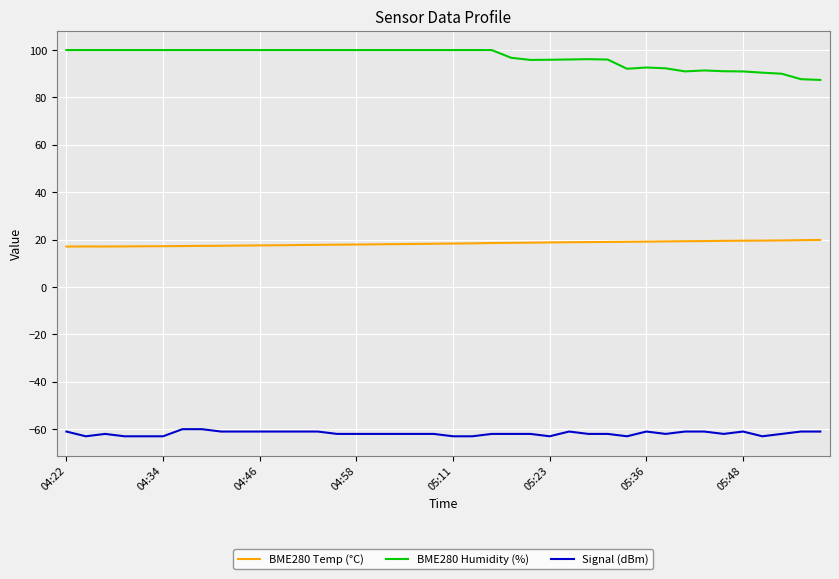

Rank the series by their average value, from lowest to highest.

Signal (dBm), BME280 Temp (°C), BME280 Humidity (%)